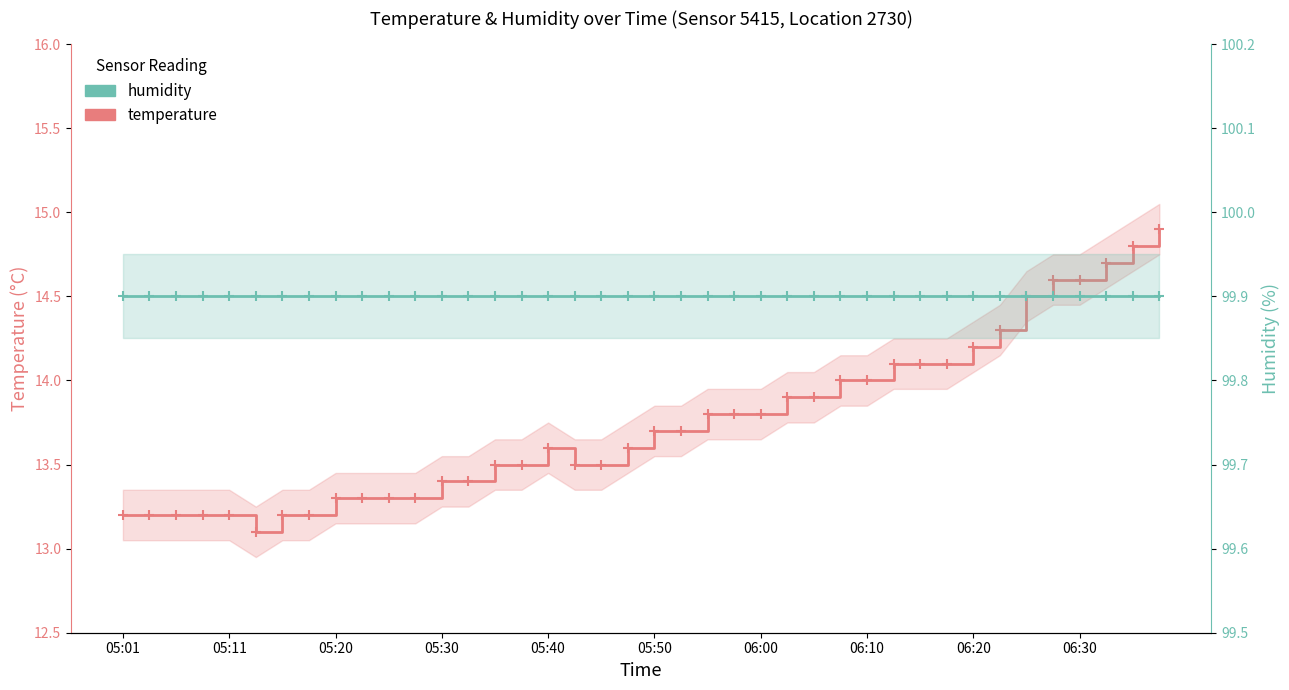

At which category is the sum across all series the highest?

39